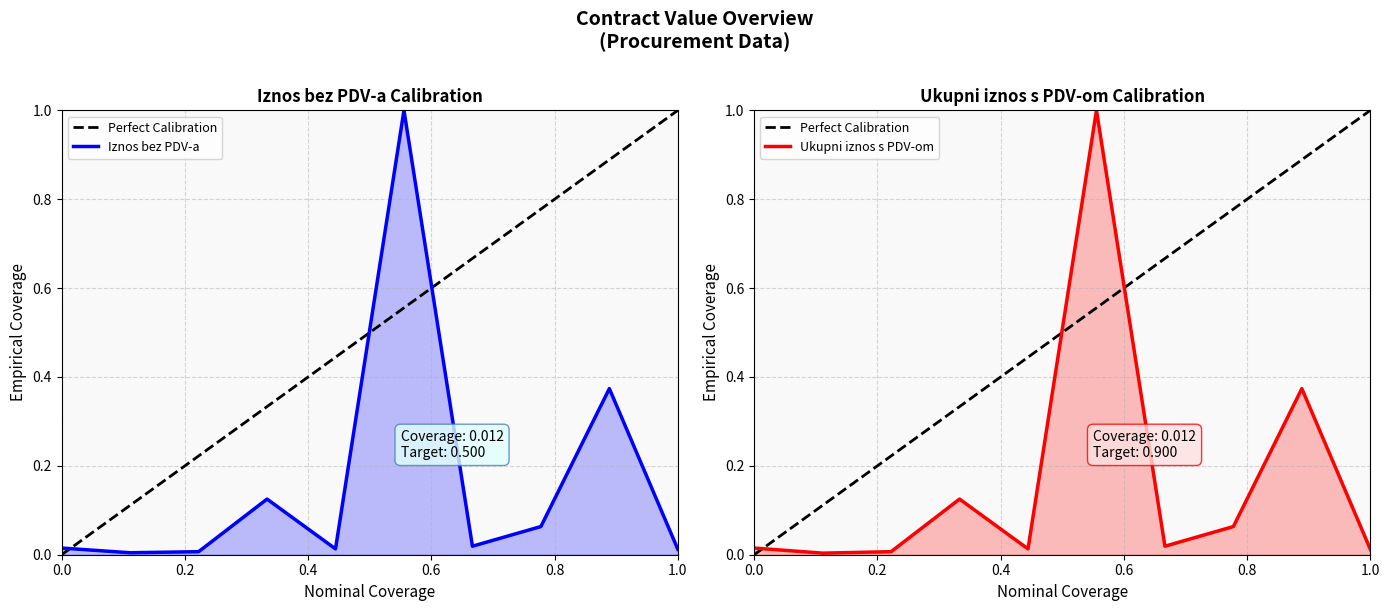

What is the sum of all Iznos bez PDV-a values?

1.6